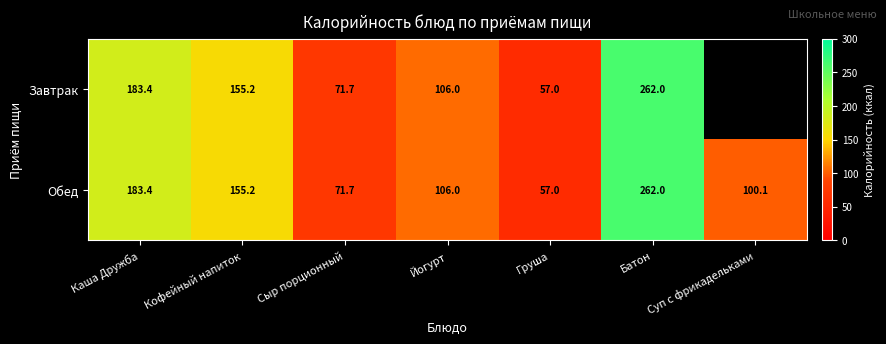

Which label corresponds to the largest value in the chart?

Батон